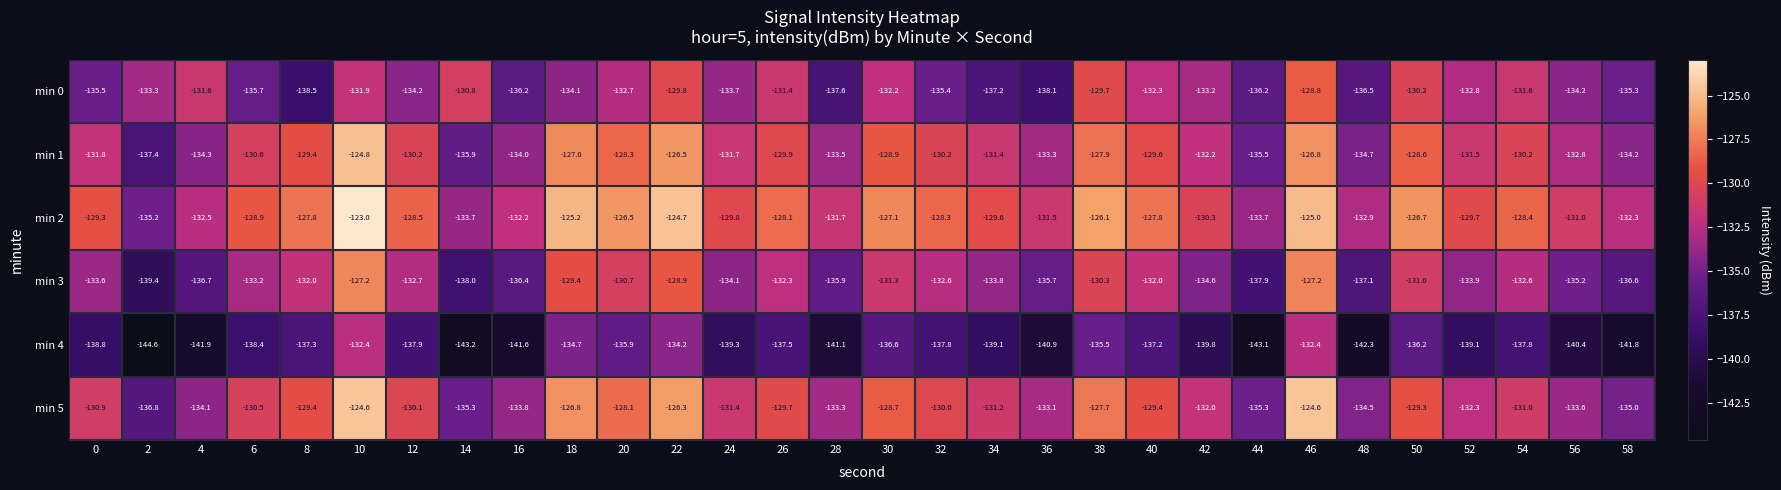

The value of min 5 at 48 is -240.7. True or false?

False